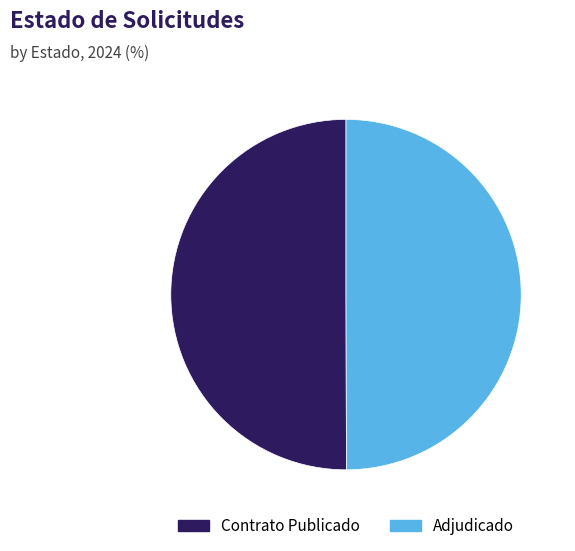

Approximately how many times larger is the value at Contrato Publicado compared to Adjudicado?

1.0